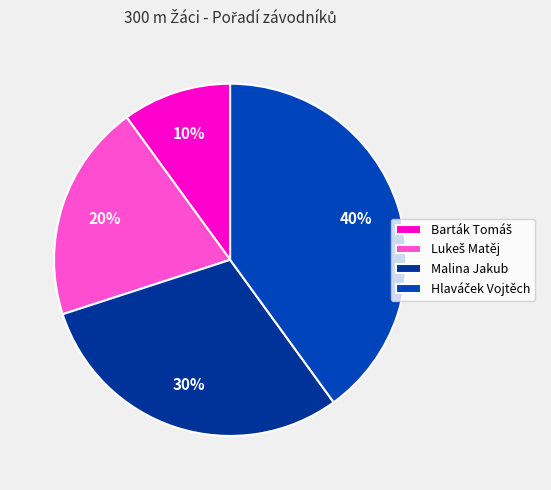

The Lukeš Matěj slice represents 20% of the pie. True or false?

True